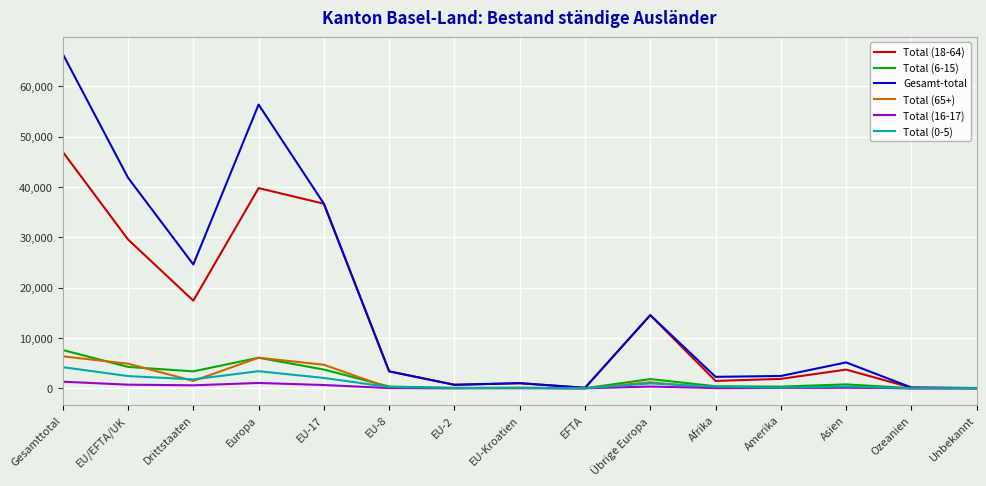

What are all the series names shown in the legend?

Total (18-64), Total (6-15), Gesamt-total, Total (65+), Total (16-17), Total (0-5)